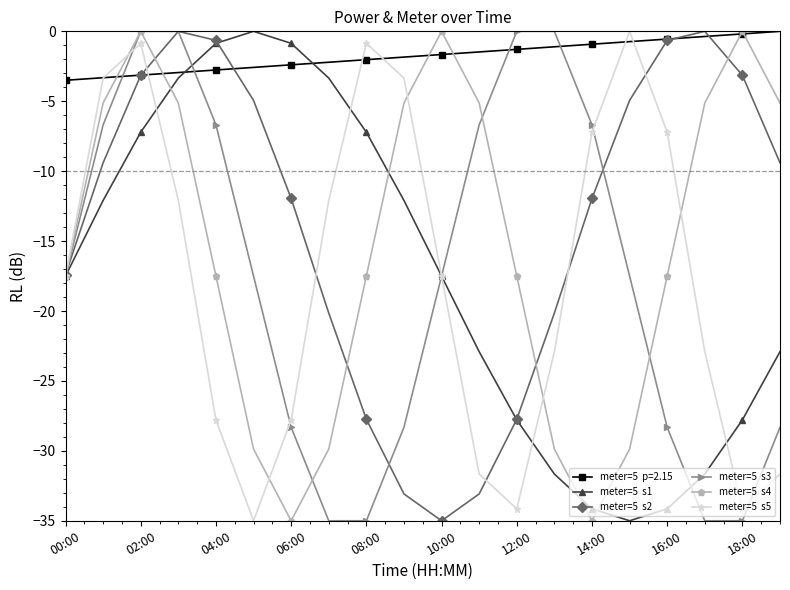

What is the smallest value displayed?

-35.0